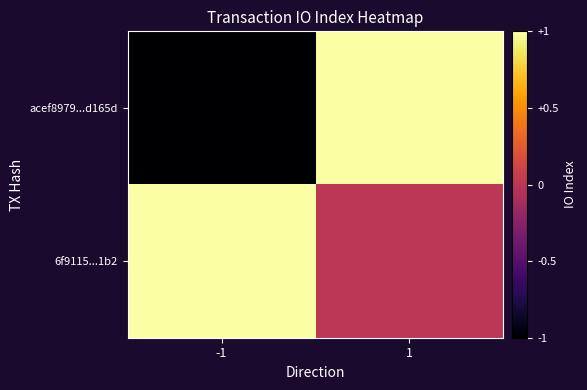

Rank the series by their maximum value, from lowest to highest.

acef8979...d165d, 6f9115...1b2